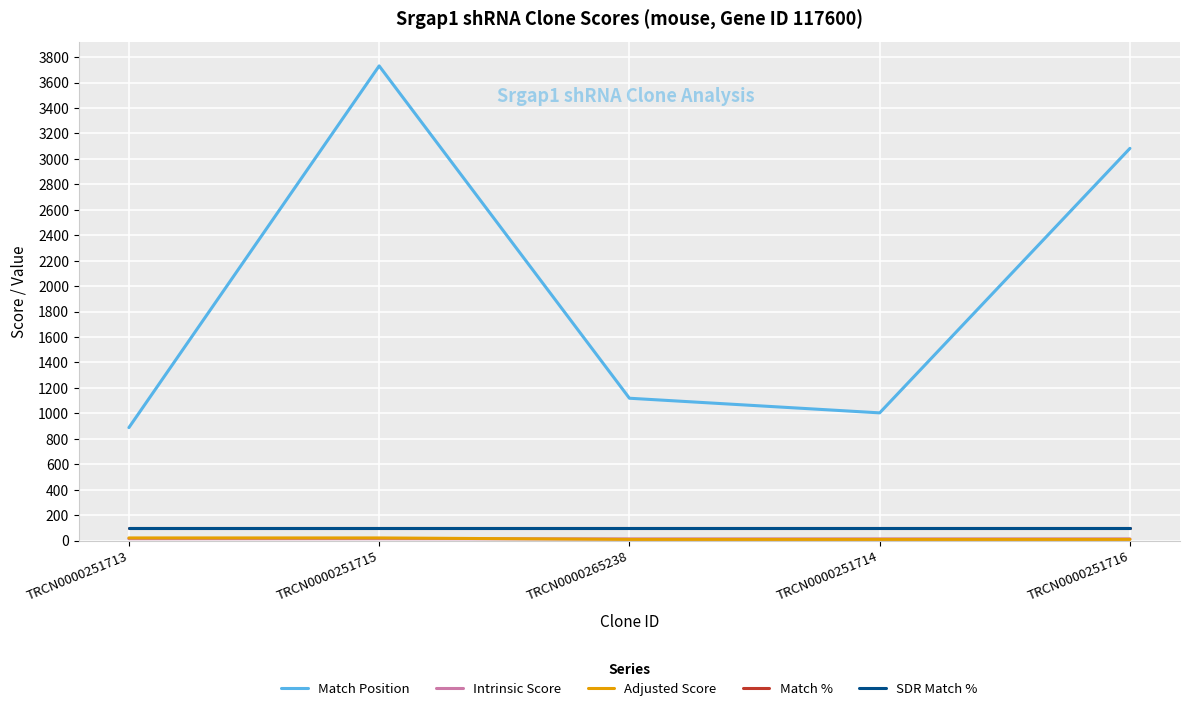

Is this an area chart (filled region under the line)?

No